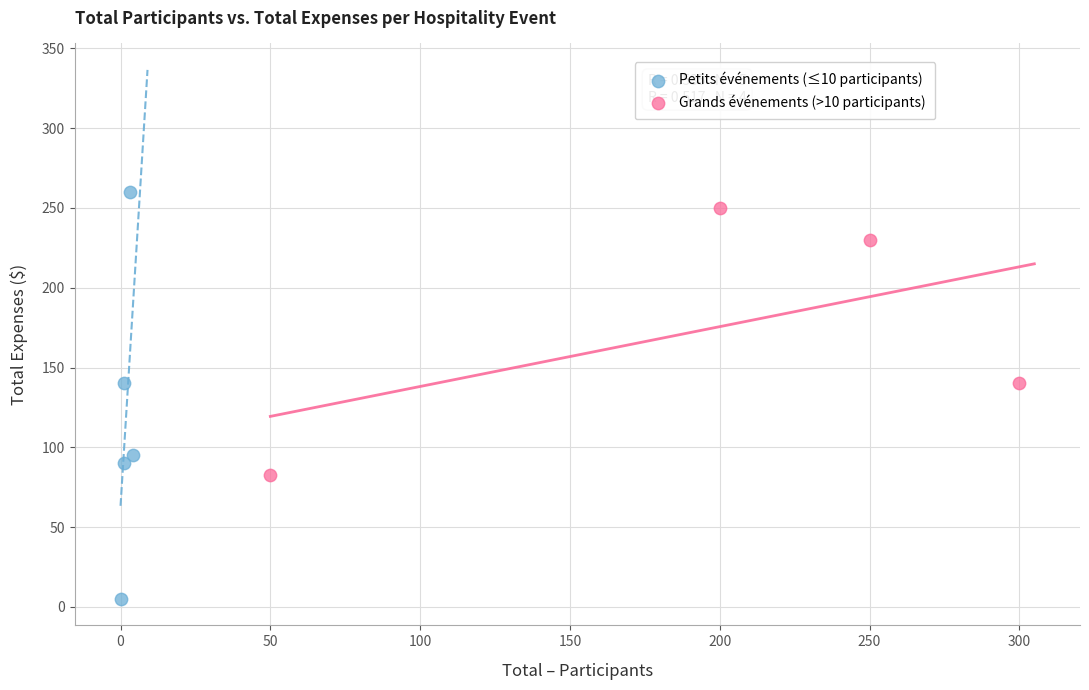

Which series contains the lowest Y value?

Petits événements (≤10 participants)